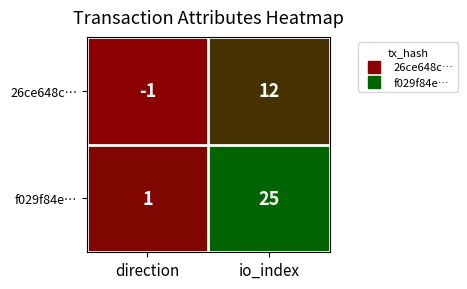

What is the maximum value shown in the chart?

25